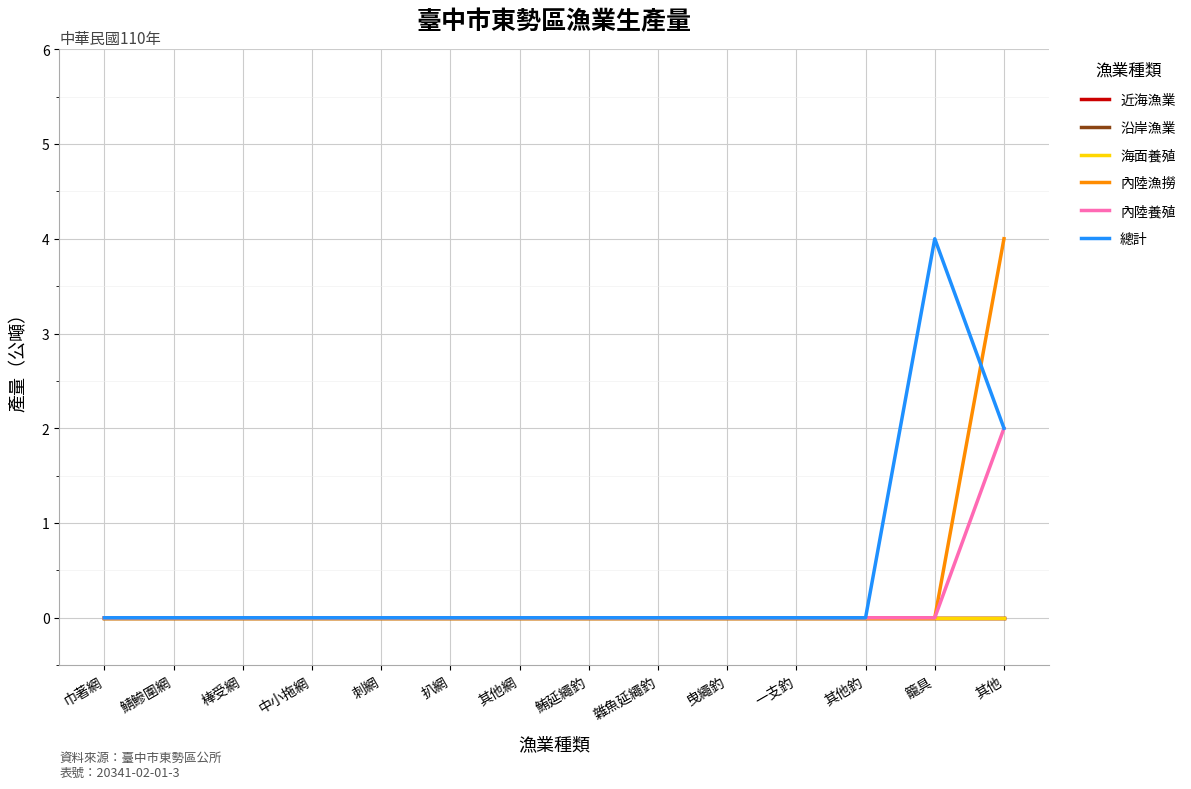

Which category has the lowest value across all series?

巾著網